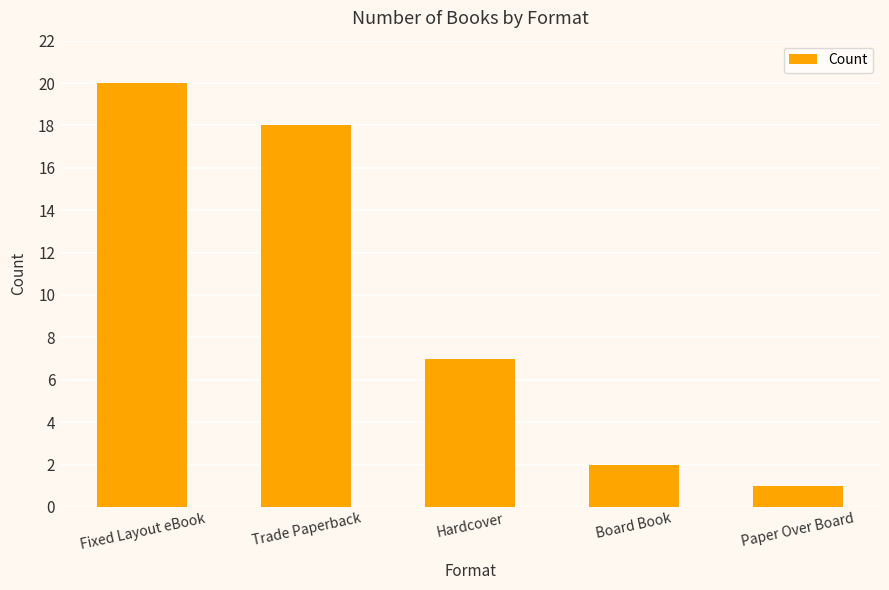

List the labels in order of value, largest first.

Fixed Layout eBook, Trade Paperback, Hardcover, Board Book, Paper Over Board